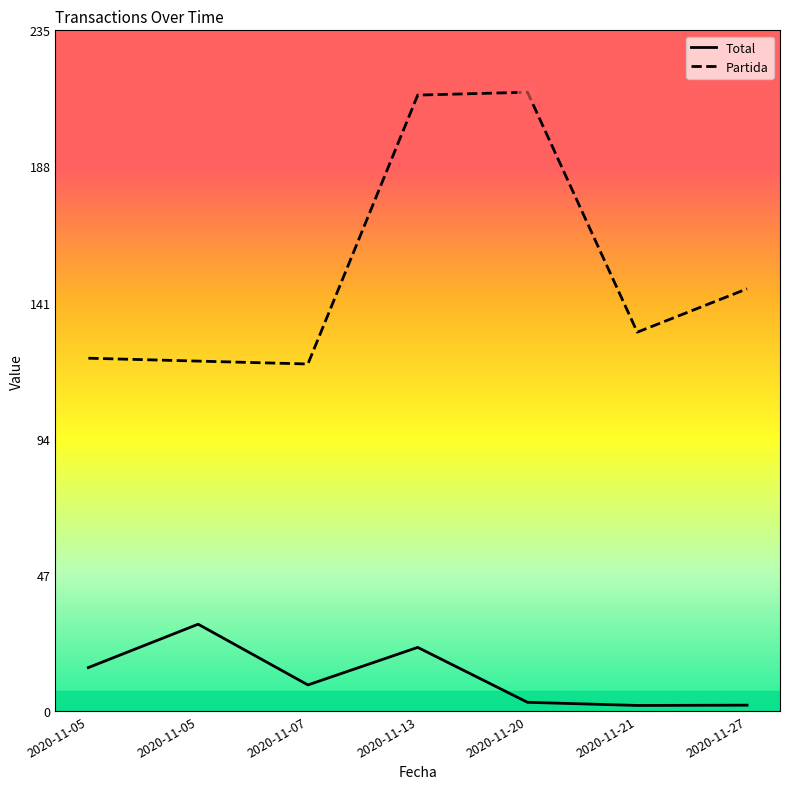

The value of Total at 2020-11-20 is 1.2. True or false?

False